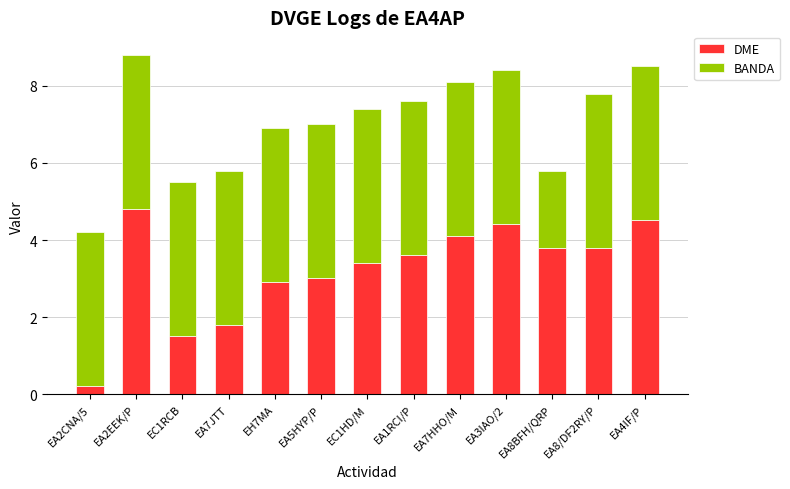

True or false: DME has a value of 3.6 at EA1RCI/P.

True